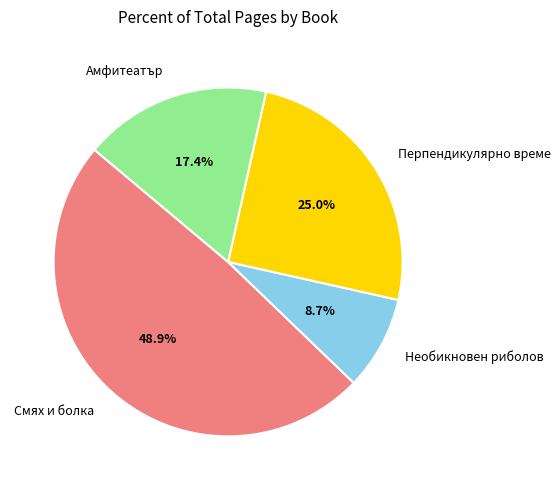

To the nearest percent, what is the combined percentage of Амфитеатър and Перпендикулярно време?

42%